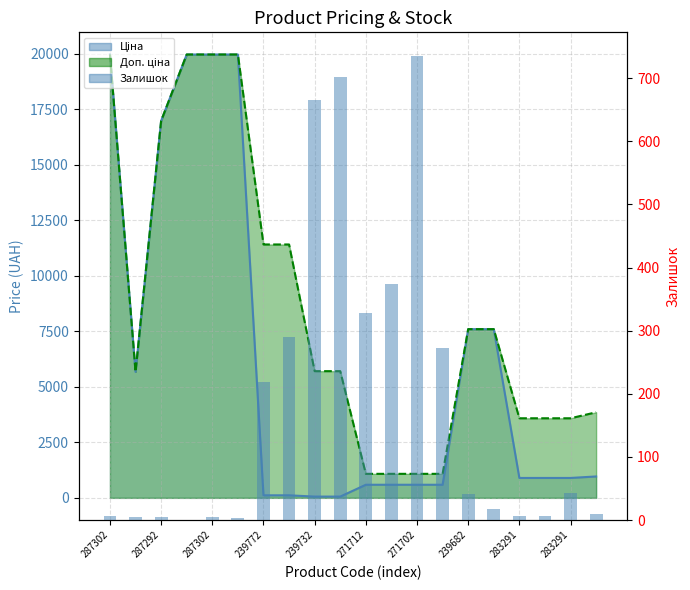

Between 11 and 12, which is larger?

12